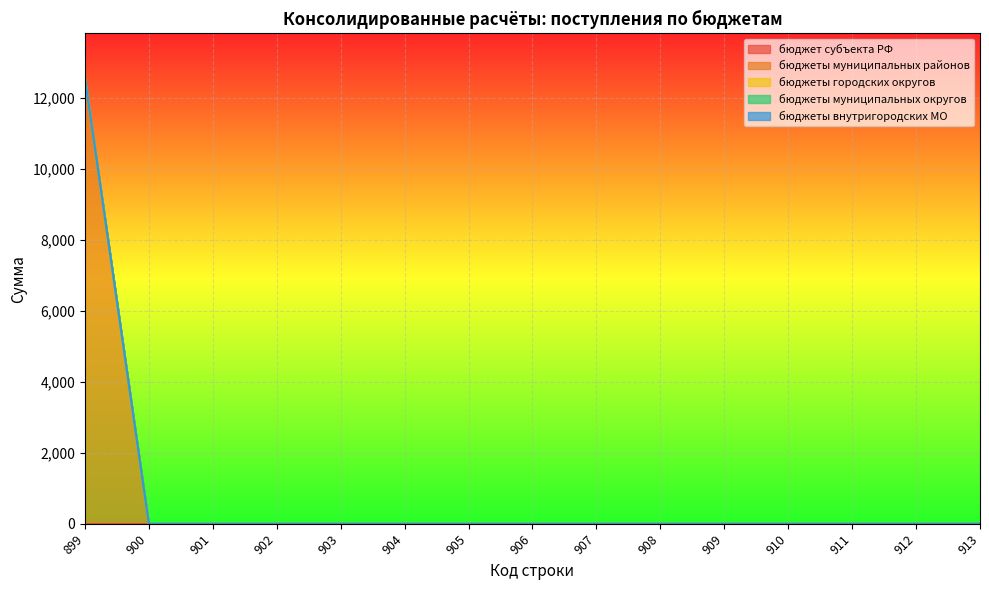

Reading left to right, list all the values displayed in this chart.

бюджет субъекта РФ: 899=0	900=0	901=0	902=0	903=0	904=0	905=0	906=0	907=0	908=0	909=0	910=0	911=0	912=0	913=0
бюджеты муниципальных районов: 899=12552	900=0	901=0	902=0	903=0	904=0	905=0	906=0	907=0	908=0	909=0	910=0	911=0	912=0	913=0
бюджеты городских округов: 899=0	900=0	901=0	902=0	903=0	904=0	905=0	906=0	907=0	908=0	909=0	910=0	911=0	912=0	913=0
бюджеты муниципальных округов: 899=0	900=0	901=0	902=0	903=0	904=0	905=0	906=0	907=0	908=0	909=0	910=0	911=0	912=0	913=0
бюджеты внутригородских МО: 899=0	900=0	901=0	902=0	903=0	904=0	905=0	906=0	907=0	908=0	909=0	910=0	911=0	912=0	913=0